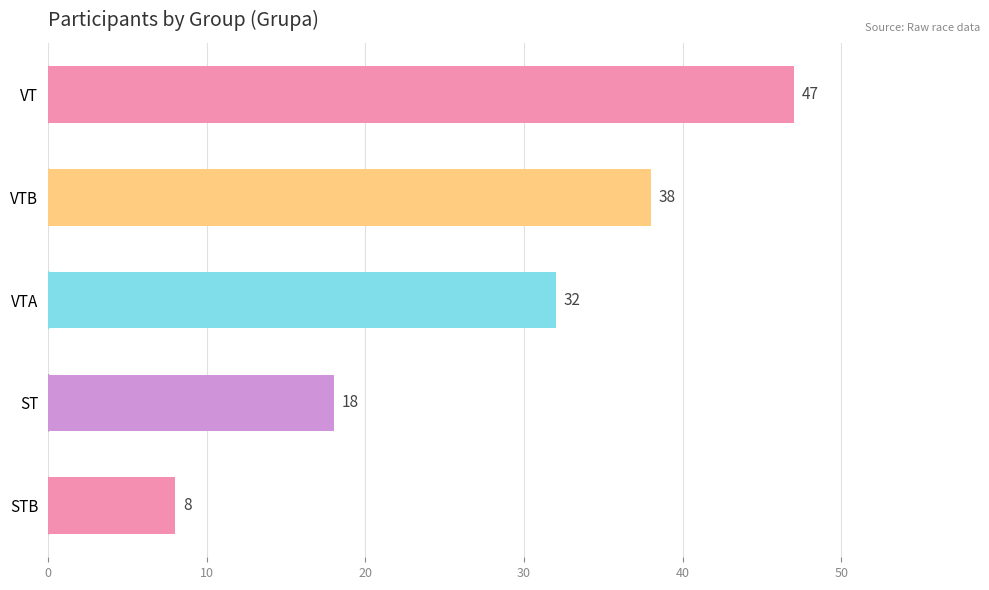

What is the maximum value shown in the chart?

47